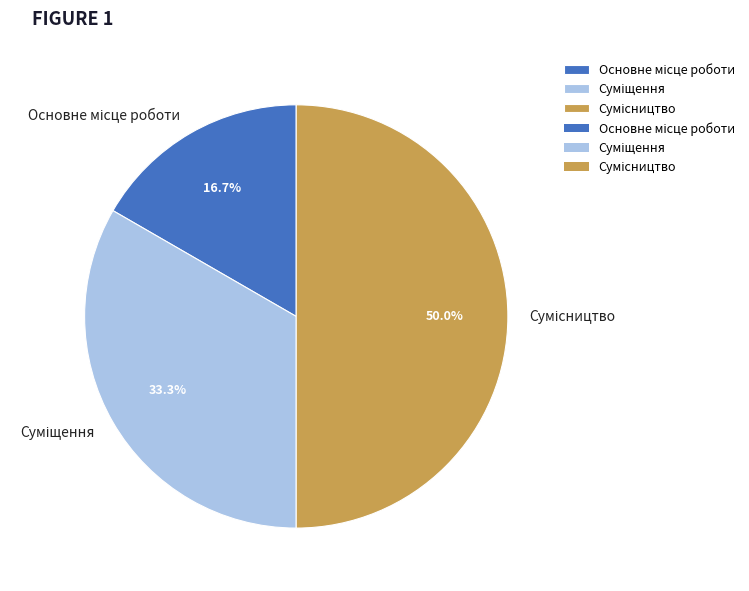

What is the change in value from Суміщення to Сумісництво?

+1